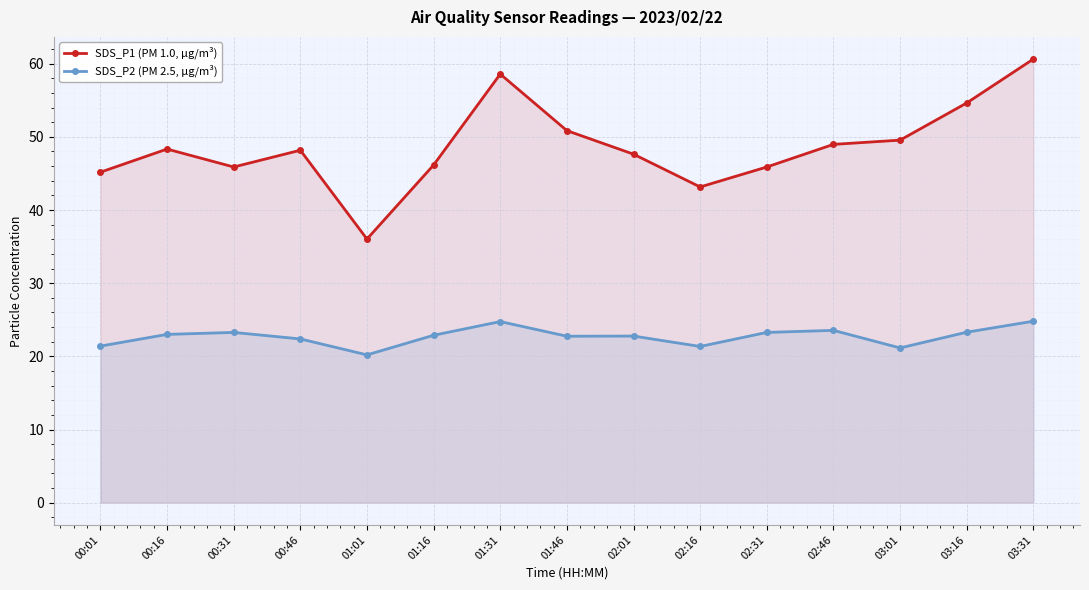

What is the value of the SDS_P2 (PM 2.5, µg/m³) point at the 7th from the left?

24.8